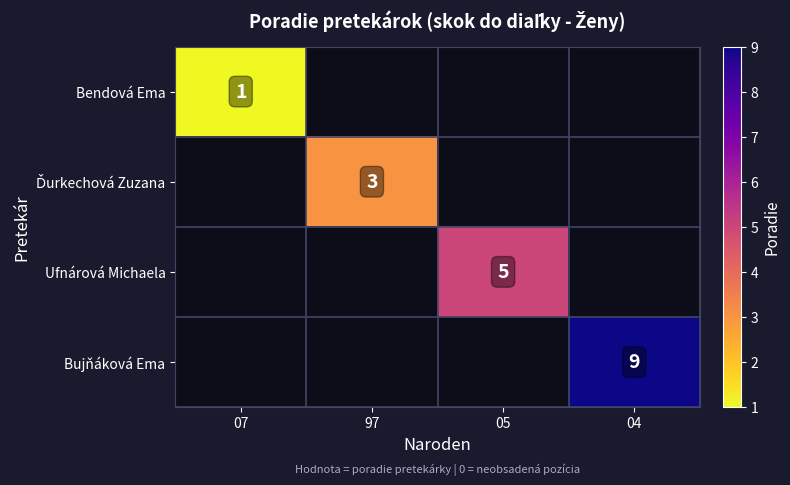

The Bendová Ema series shows 1 at 07. True or false?

True